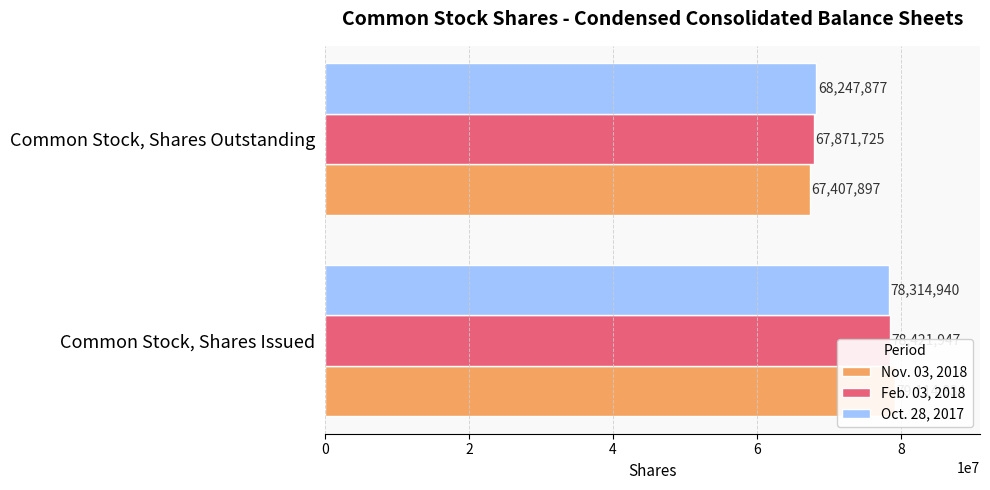

List the series in order of their peak value, lowest first.

Oct. 28, 2017, Feb. 03, 2018, Nov. 03, 2018